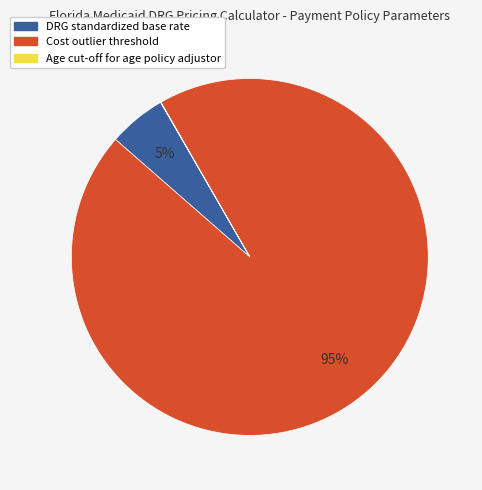

Is there a majority slice in this chart?

Yes